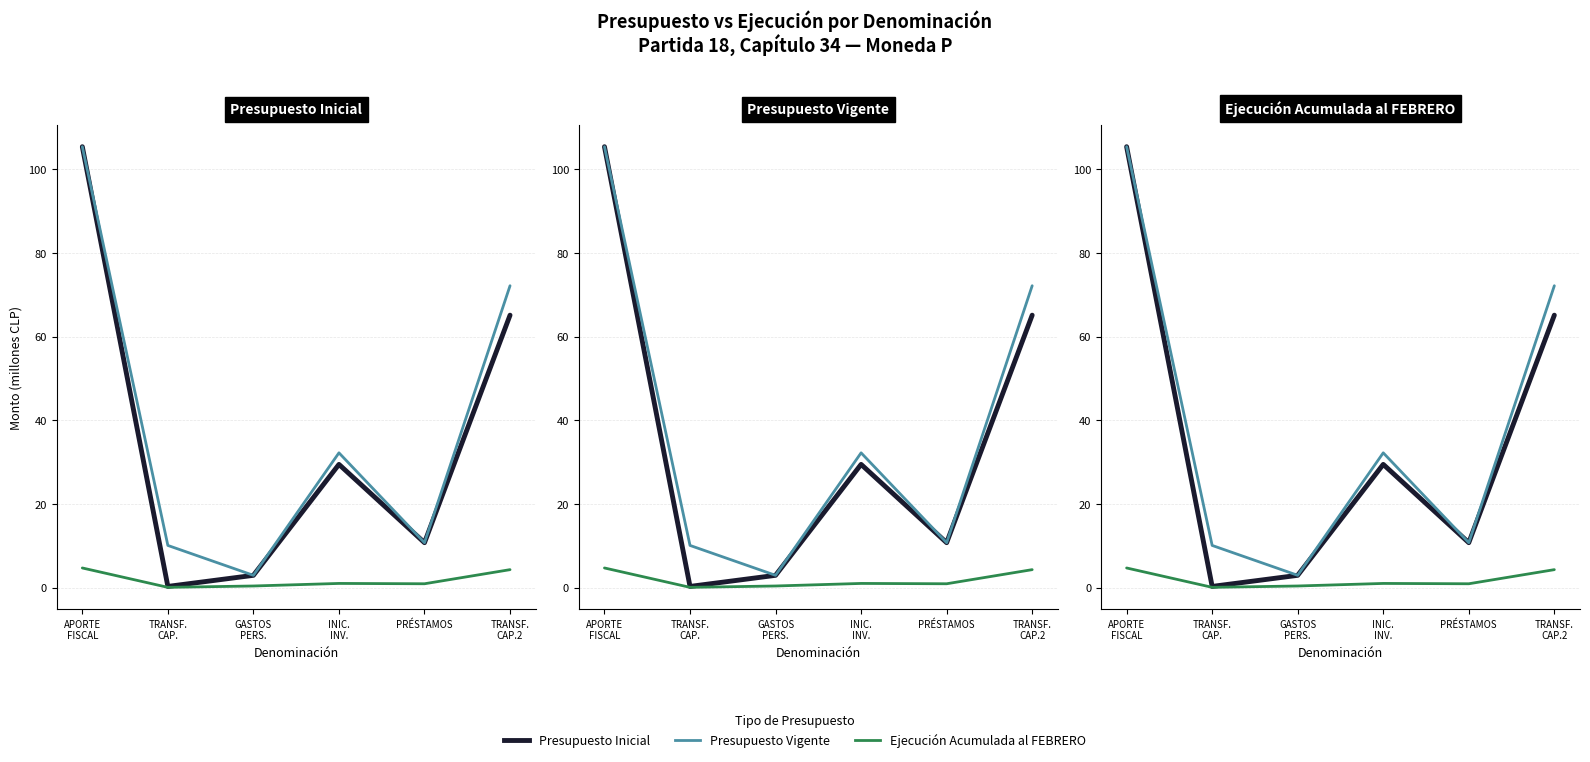

True or false: Presupuesto Vigente has more than 2 points higher than both neighbors.

False